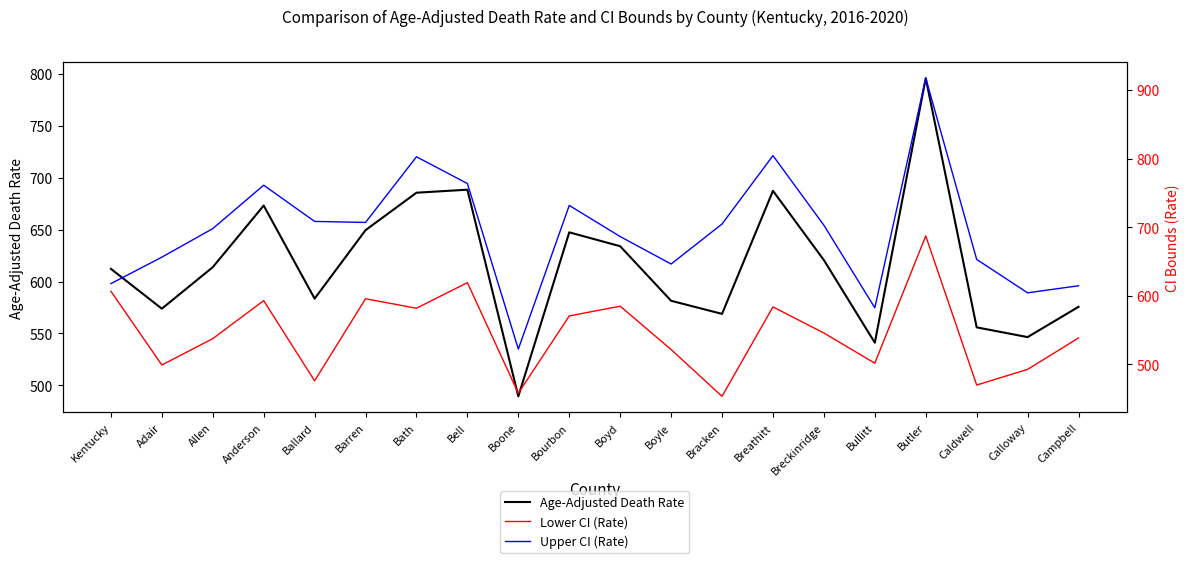

True or false: Upper CI (Rate) and Age-Adjusted Death Rate cross at least once.

False